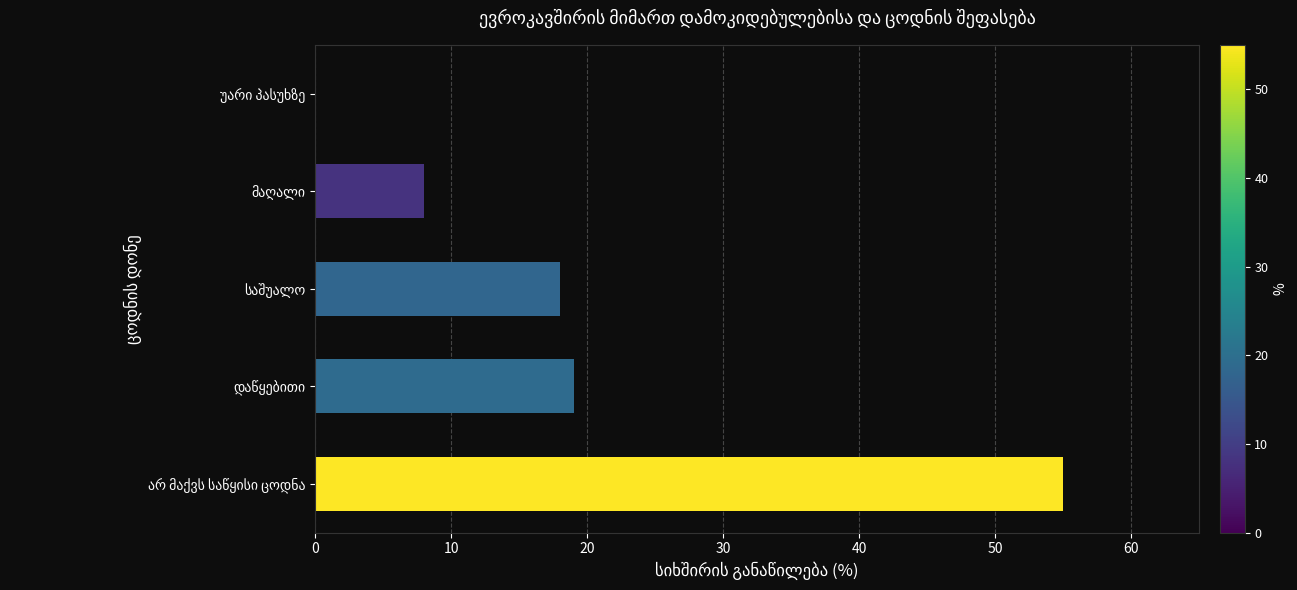

What is the maximum value shown in the chart?

55